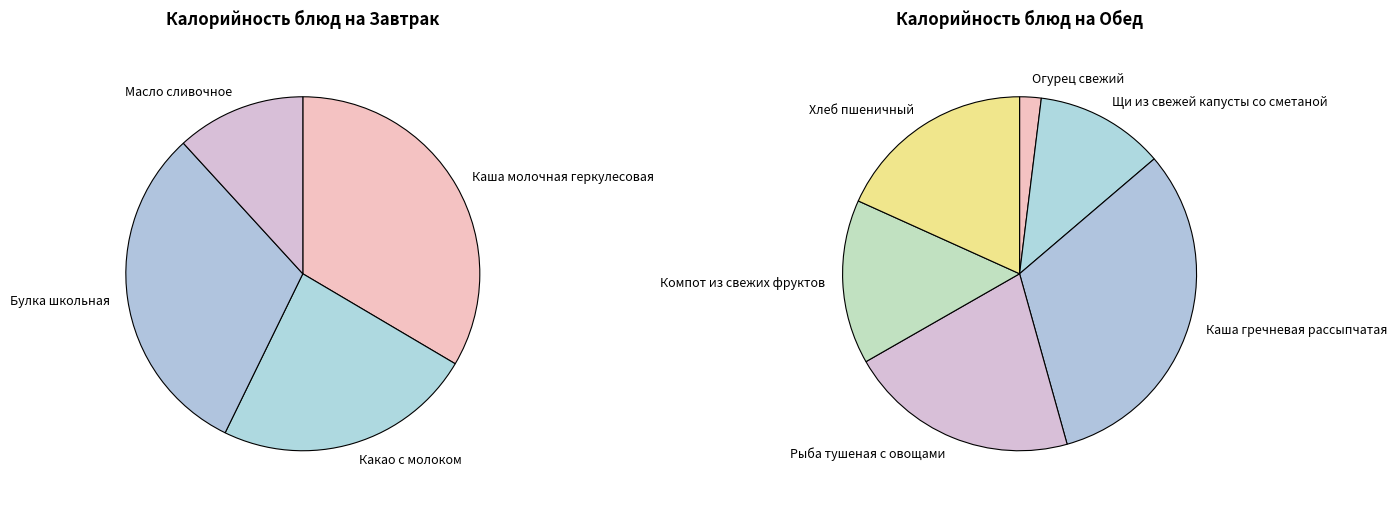

Is Каша молочная геркулесовая the majority of the pie?

No